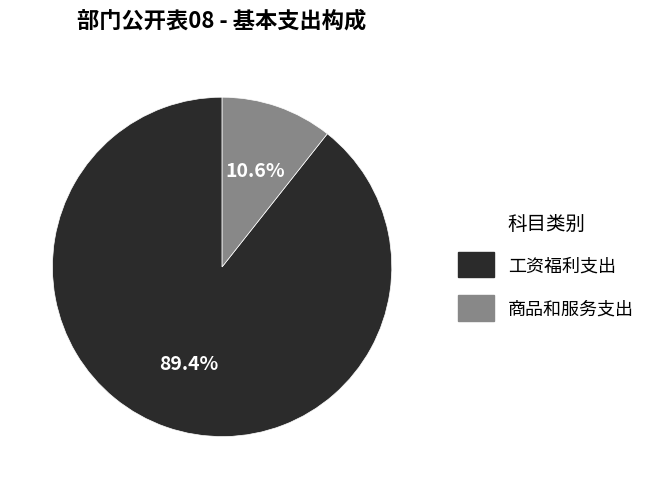

Do 商品和服务支出 and 工资福利支出 together represent more than half of the pie?

Yes